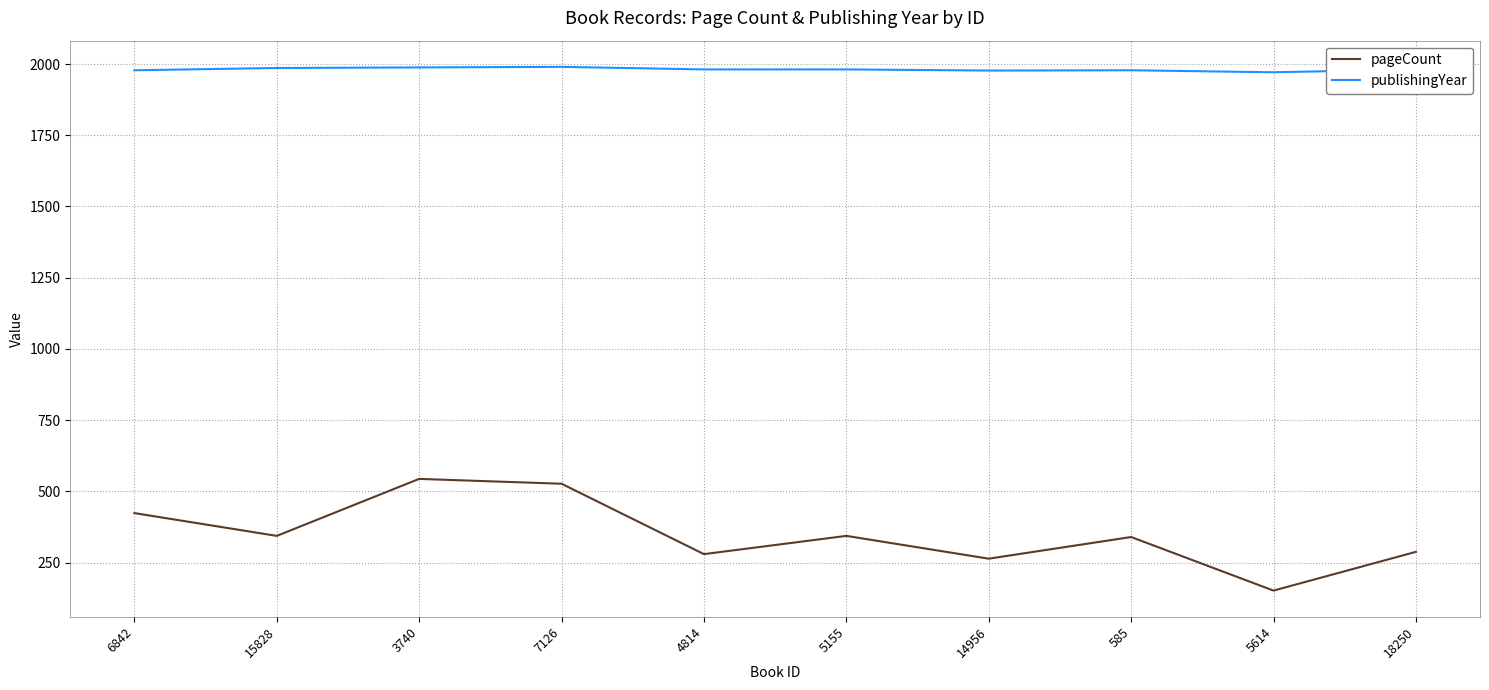

What position from the right is 3740?

8